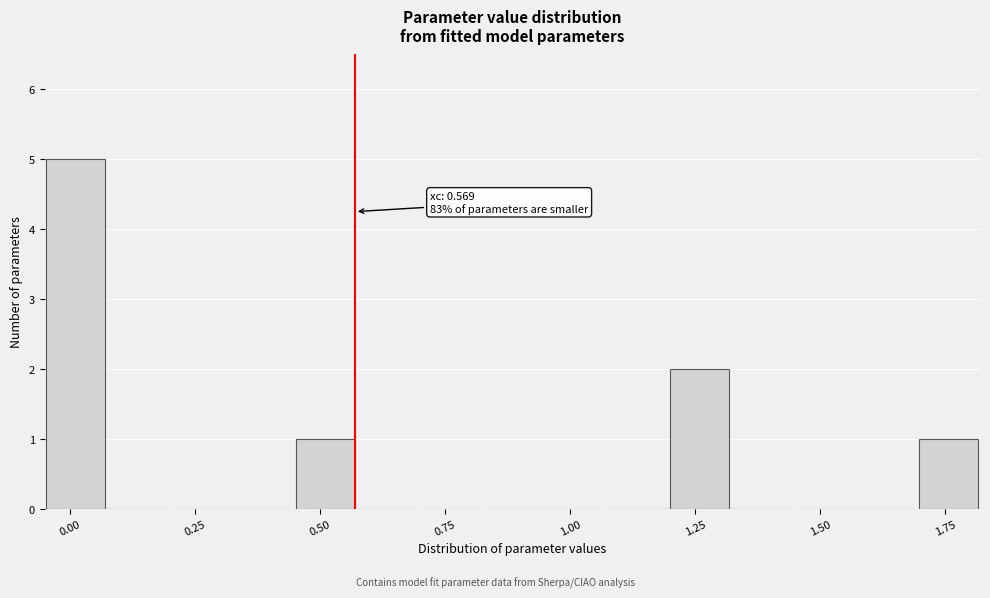

Read against the x-axis, roughly where is the centre of the tallest bar?

0.00